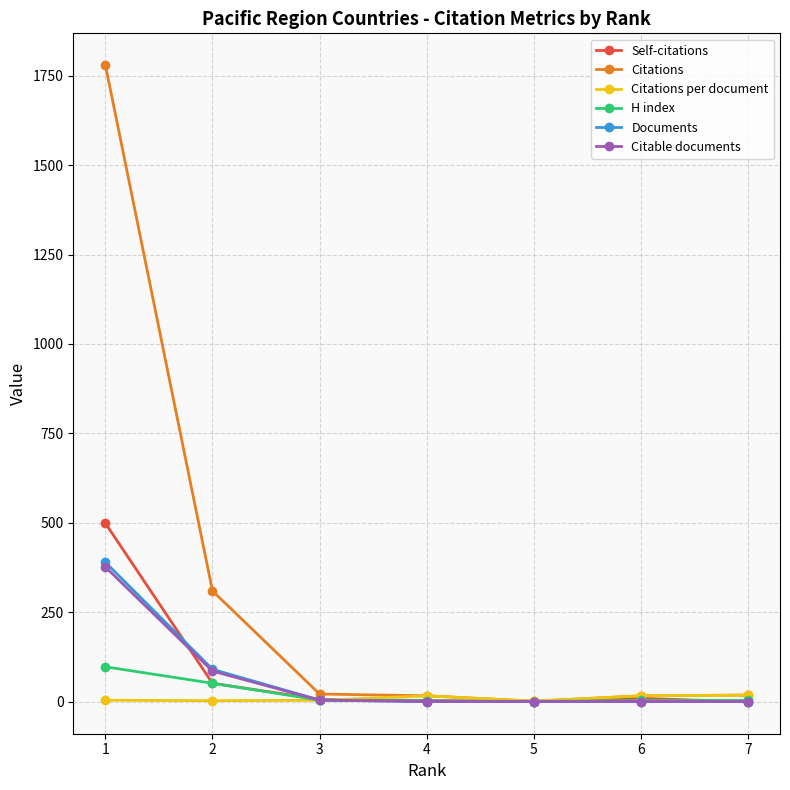

At which category is the sum across all series the highest?

1